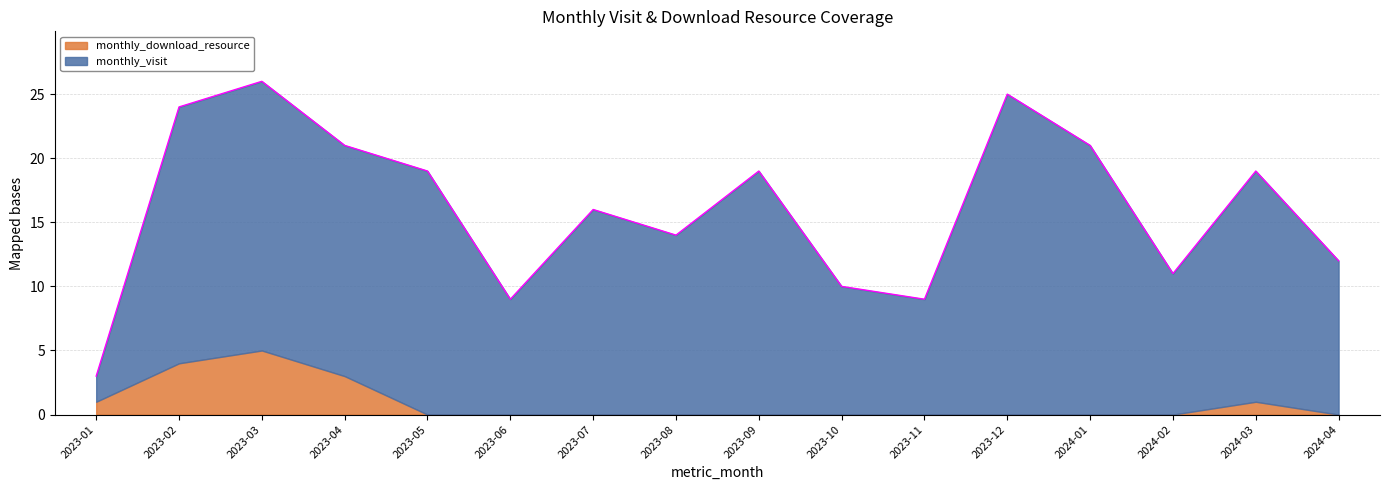

At which category is the sum across all series the highest?

2023-03